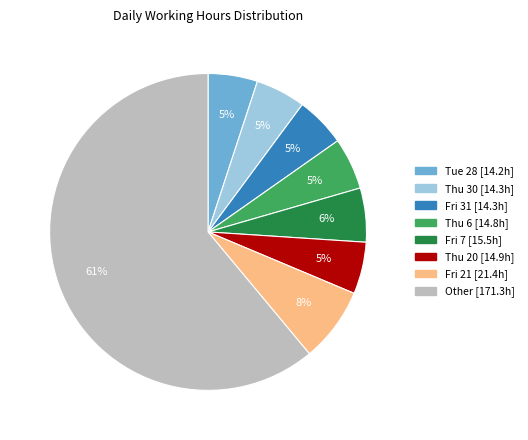

To the nearest percent, what is the average slice percentage?

12%